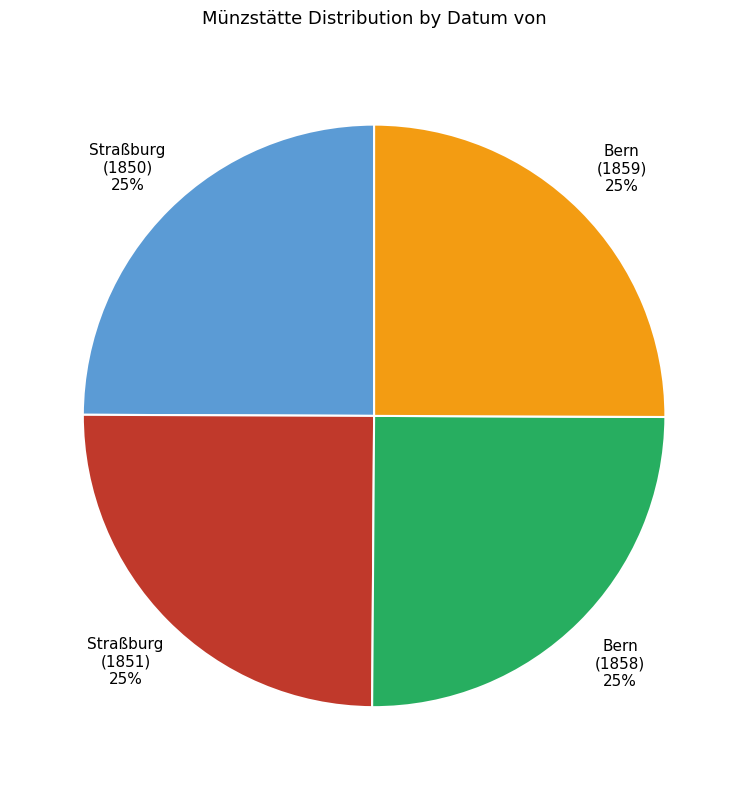

Is there any slice that represents more than half of the pie?

No